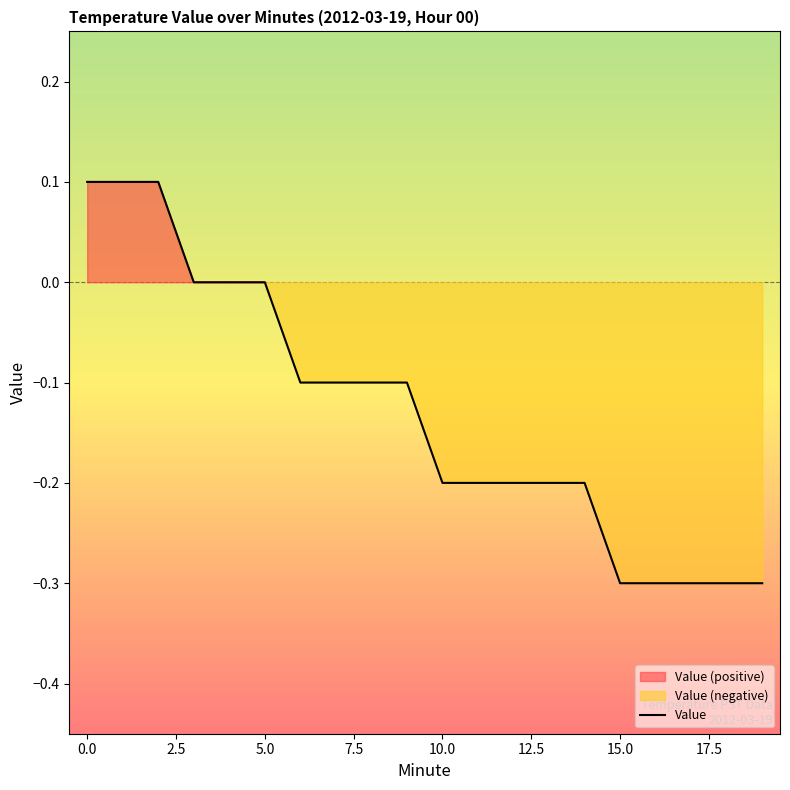

The chart shows a value of -0.3 at 17. True or false?

True